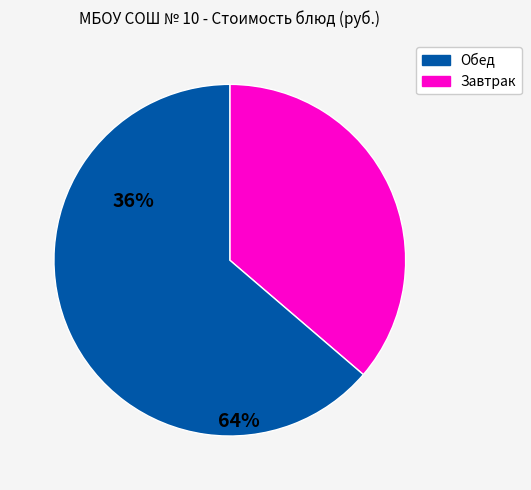

Does any single category account for the majority?

Yes